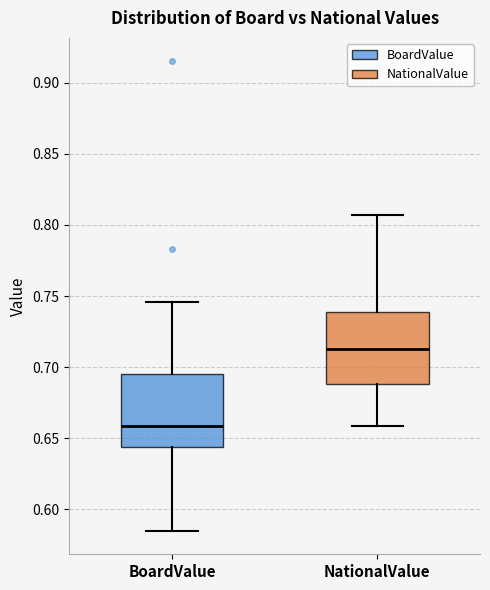

Reading left to right, transcribe this box plot: for each box, give where its median line is, the range the box spans, and where its two whiskers end, as read against the y-axis. The values are not printed on the chart, so give them approximately, as read against the axis.

BoardValue: median 0.660, box 0.645 to 0.695, whiskers 0.585 to 0.745
NationalValue: median 0.715, box 0.690 to 0.740, whiskers 0.660 to 0.805